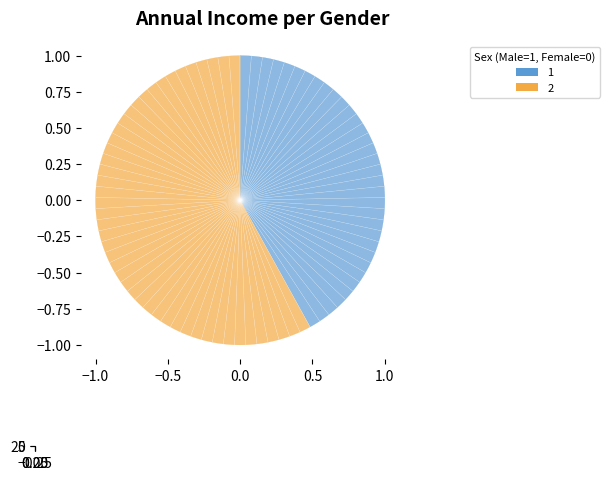

To the nearest percent, what is the average slice percentage?

50%